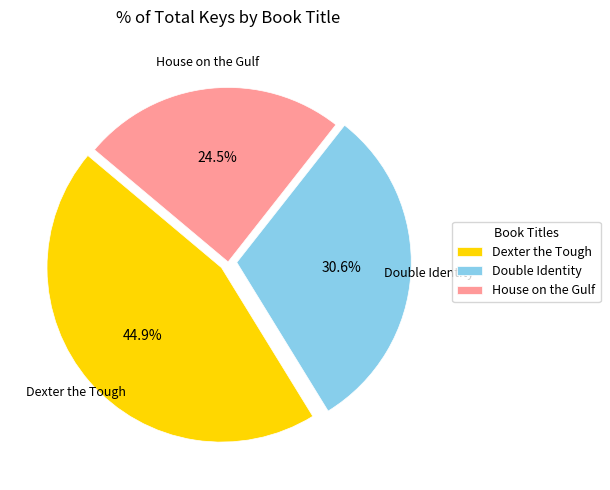

Is there a majority slice in this chart?

No